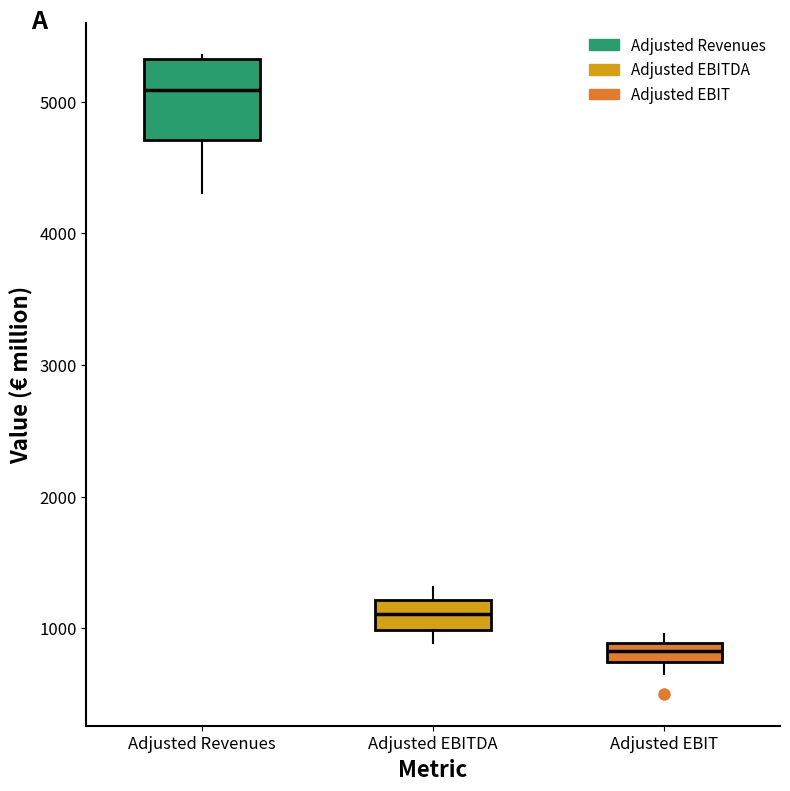

Comparing the boxes themselves (not the whiskers), which one is the tallest?

Adjusted Revenues